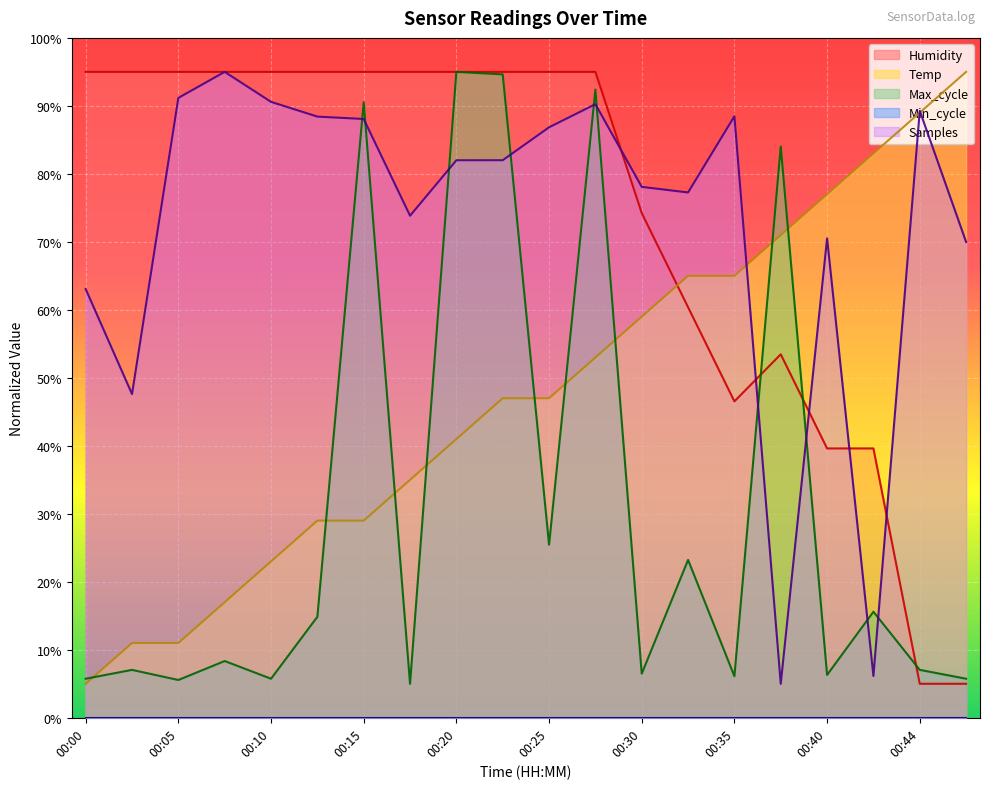

What is the maximum value shown in the chart?

95.0